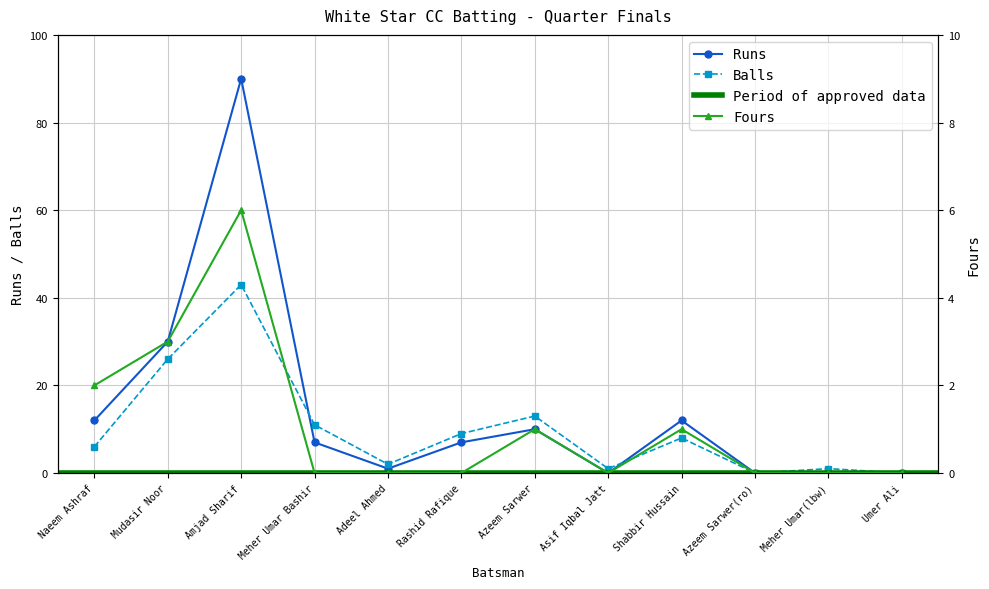

How many interior local valleys does the Balls series have?

3